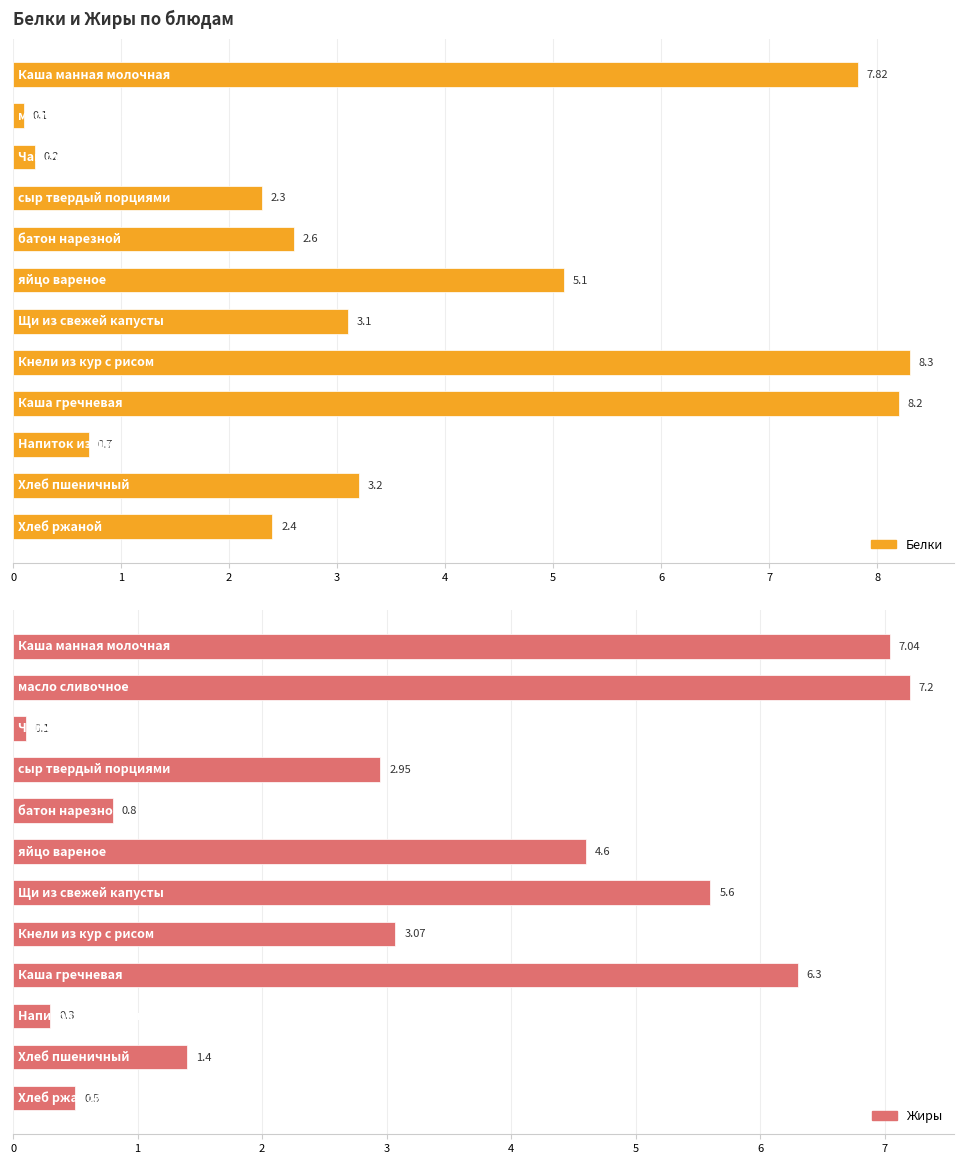

Reading right to left, transcribe all the data shown in this chart.

Белки: 11=2.4	10=3.2	9=0.7	8=8.2	7=8.3	6=3.1	5=5.1	4=2.6	3=2.3	2=0.2	1=0.1	0=7.8
Жиры: 11=0.5	10=1.4	9=0.3	8=6.3	7=3.1	6=5.6	5=4.6	4=0.8	3=3.0	2=0.1	1=7.2	0=7.0